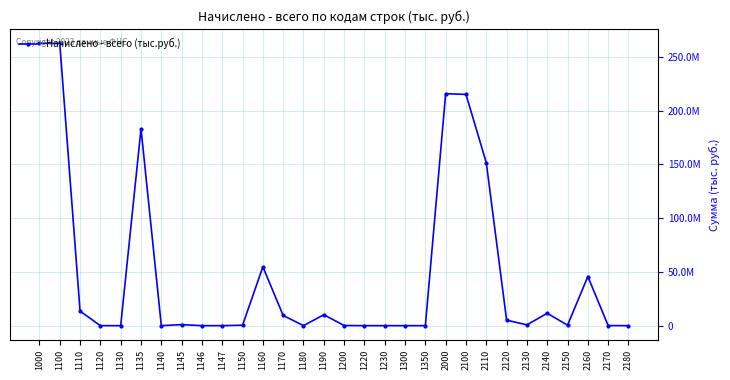

Does the chart have visible grid lines?

Yes